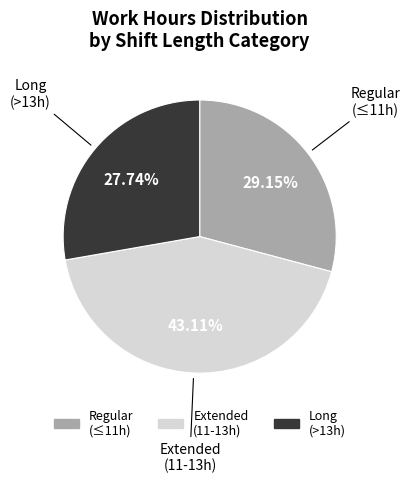

Is there any slice that represents more than half of the pie?

No